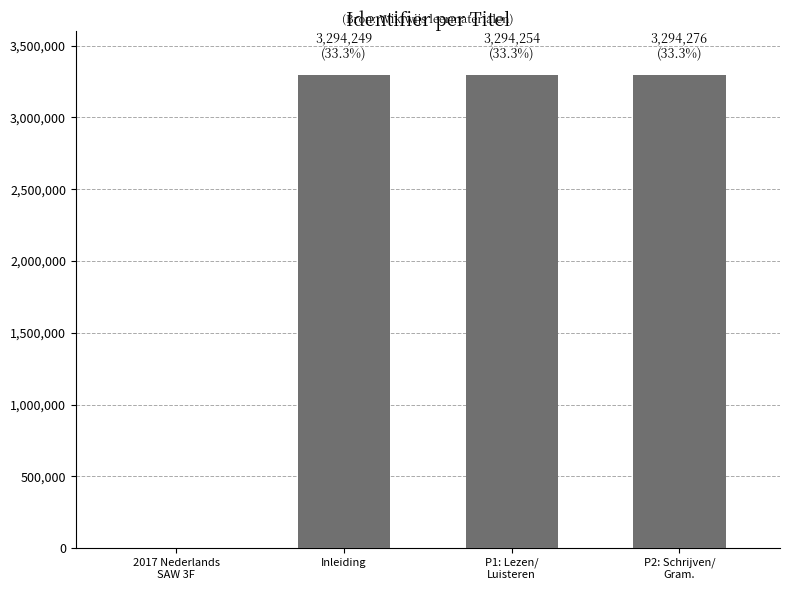

What is the sum of all values?

9882779